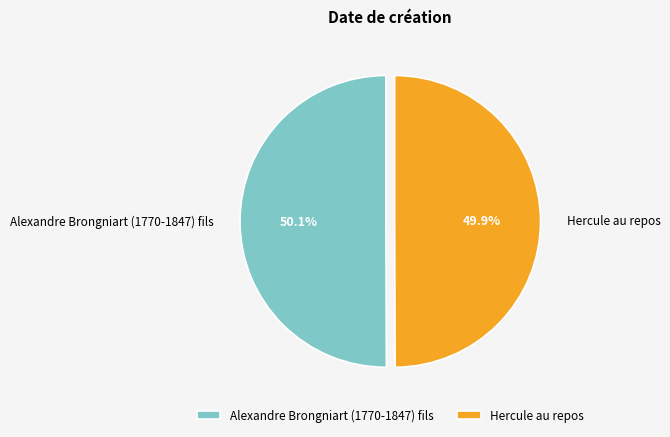

Is it true that Alexandre Brongniart (1770-1847) fils is 50% of the pie?

True